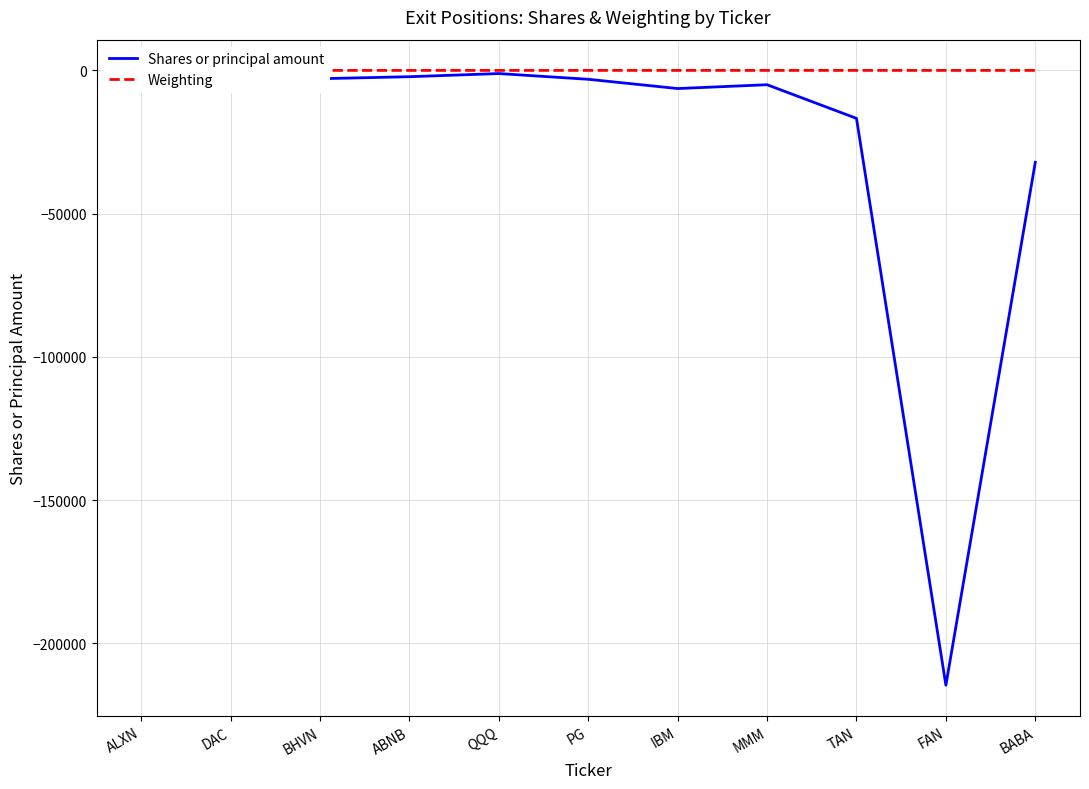

Where is the first local maximum for Shares or principal amount?

QQQ